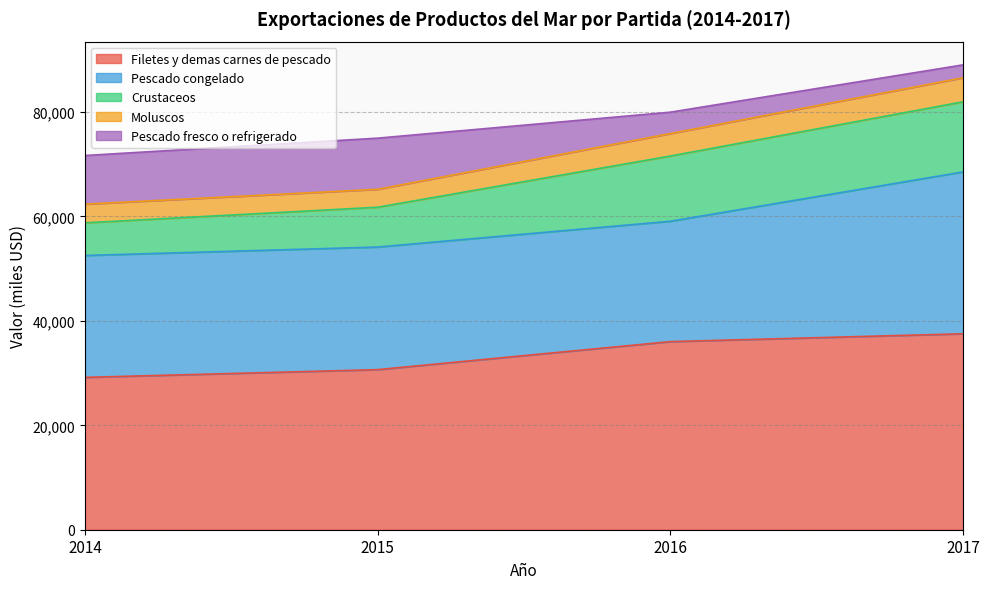

True or false: Pescado fresco o refrigerado has more than 2 points higher than both neighbors.

False